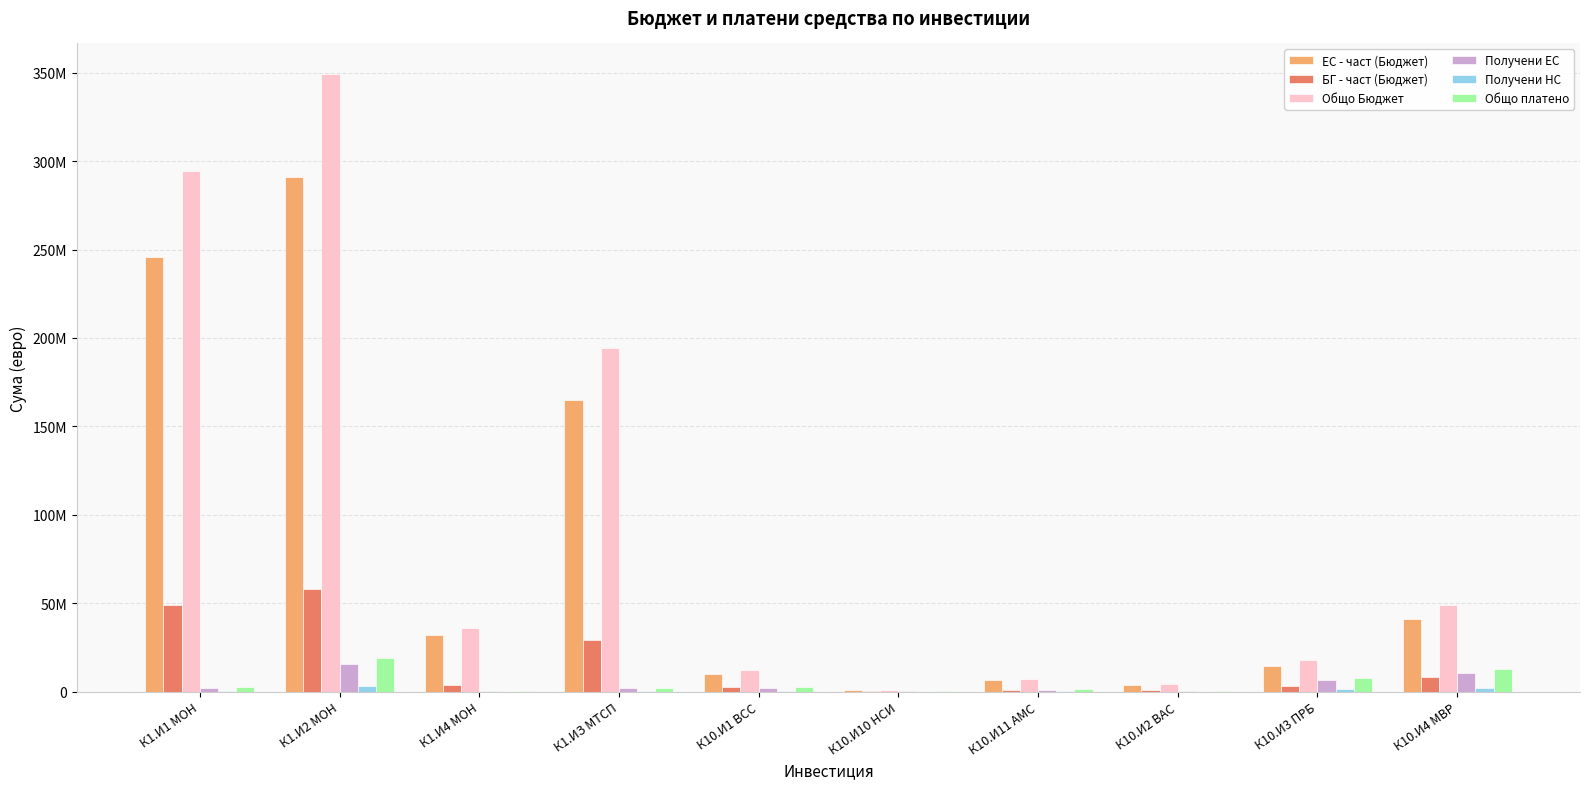

What is the average value of the Получени ЕС series?

4033230.1